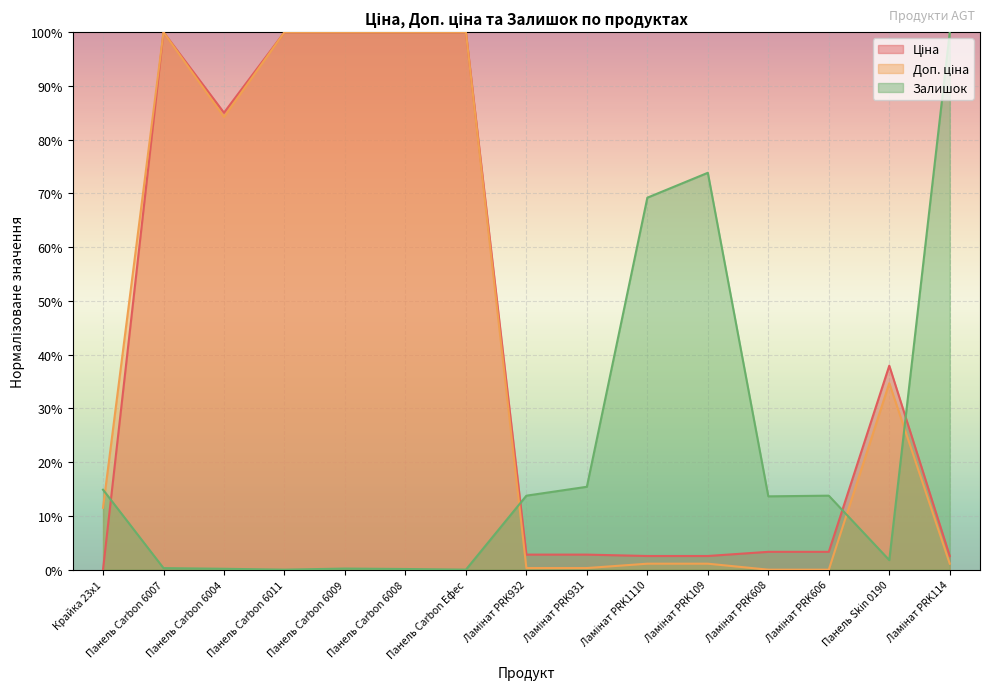

At Крайка 23x1, list the series in order from smallest to largest.

Ціна, Доп. ціна, Залишок